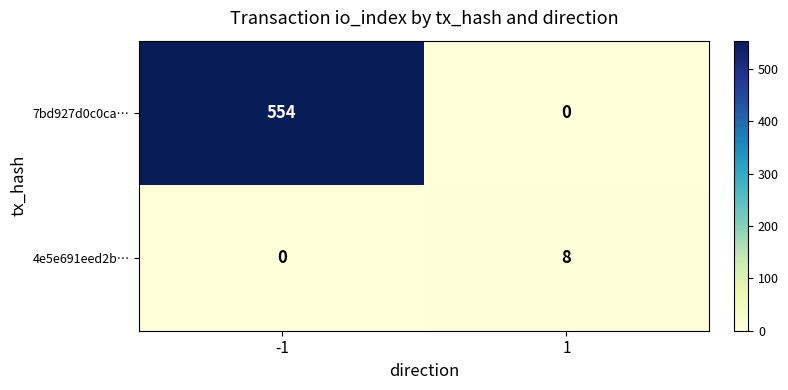

What is the maximum value for 7bd927d0c0ca…?

554